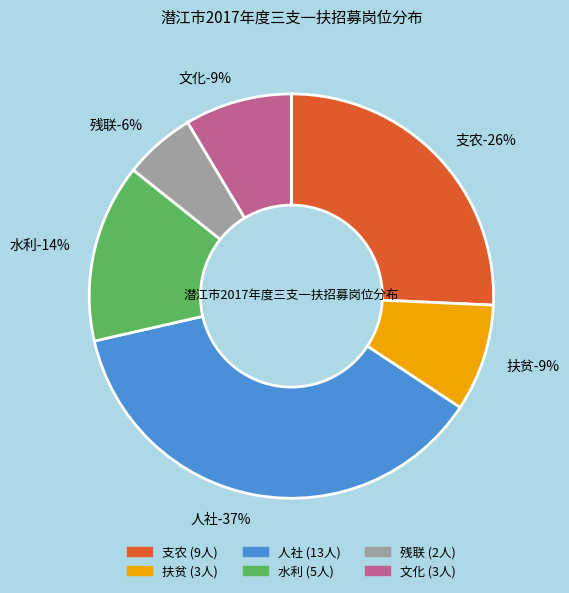

Does 残联 represent more than half of the total?

No